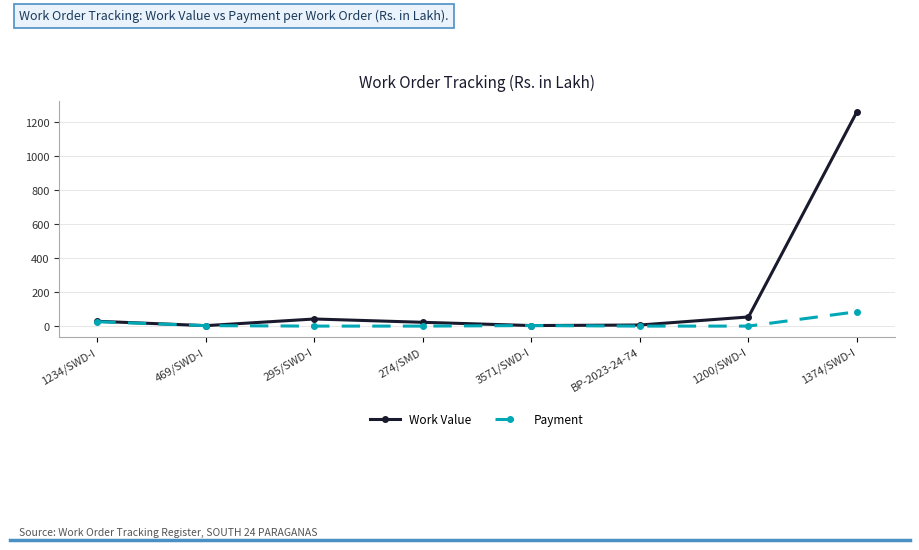

What is the highest value of the Work Value series?

1262.6